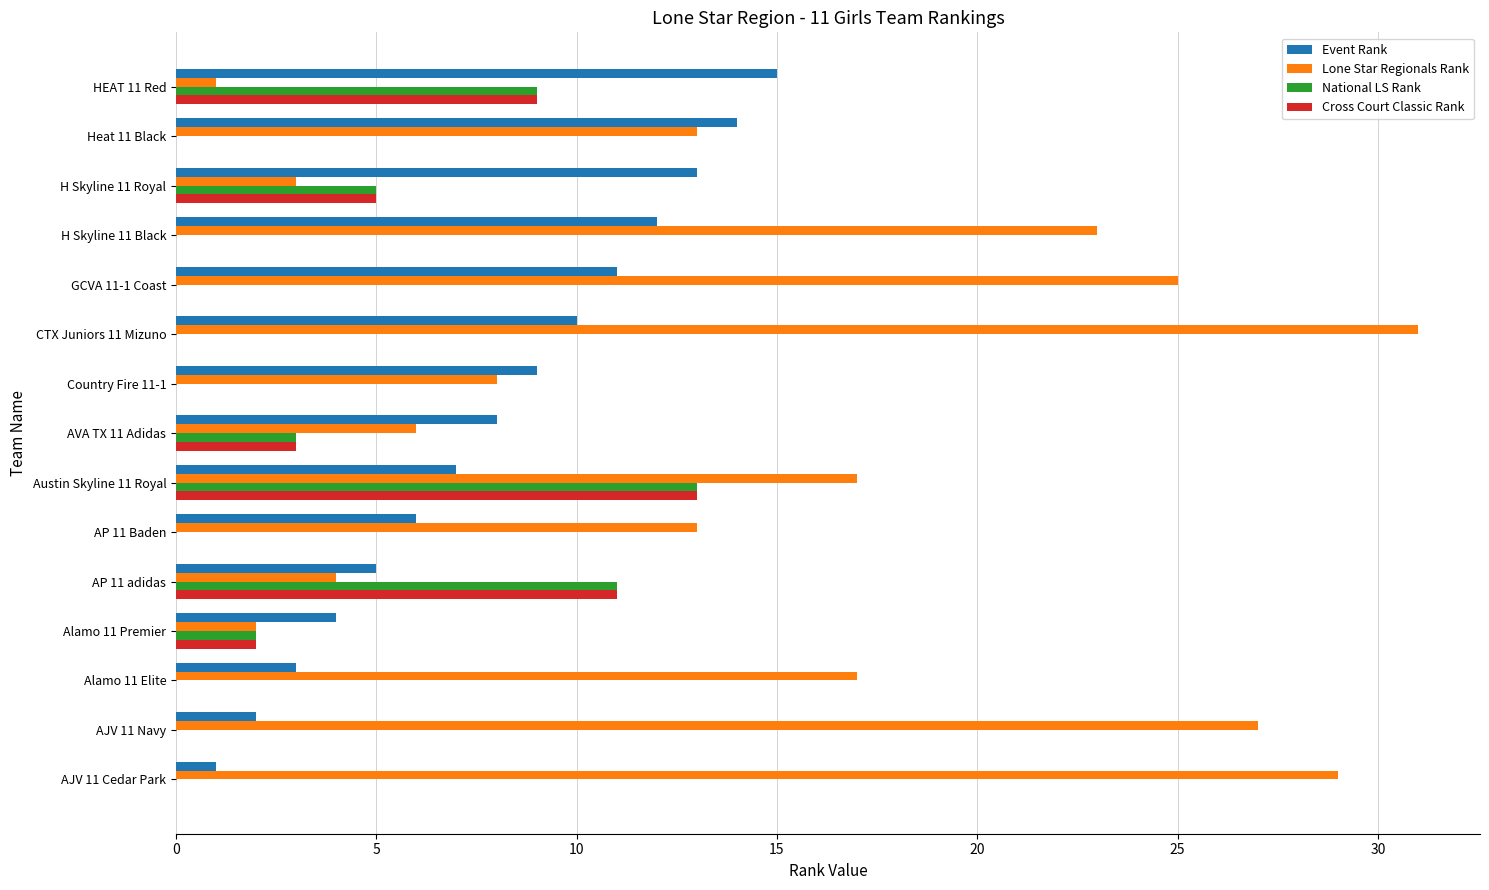

Which series has the largest total across all categories?

Lone Star Regionals Rank